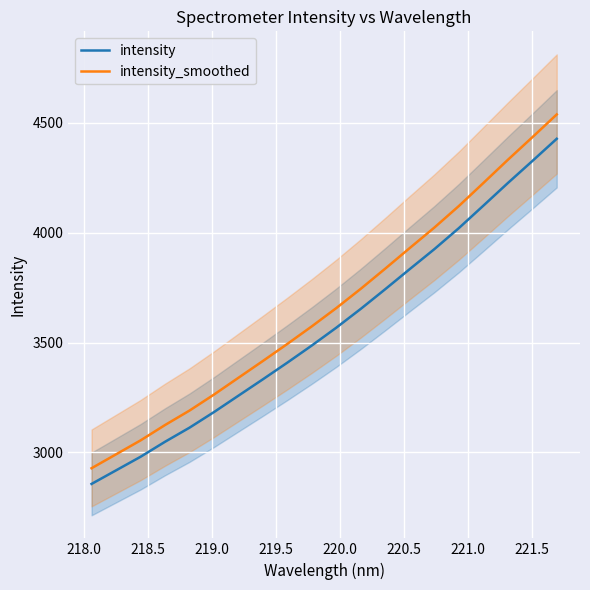

What is the minimum value for intensity_smoothed?

2928.0